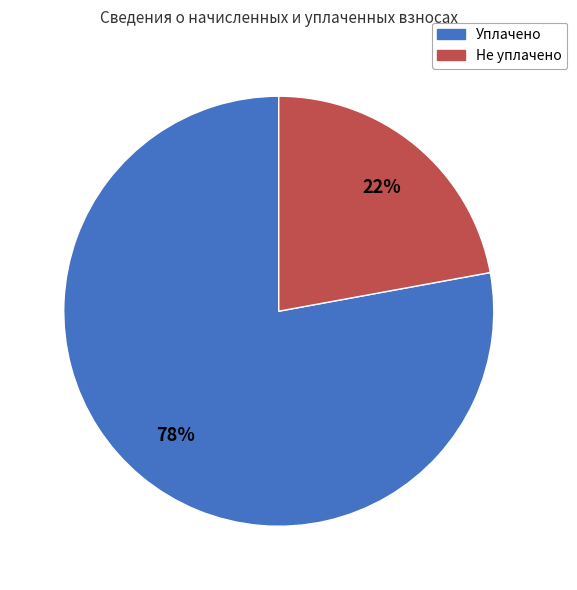

Does any single category account for the majority?

Yes